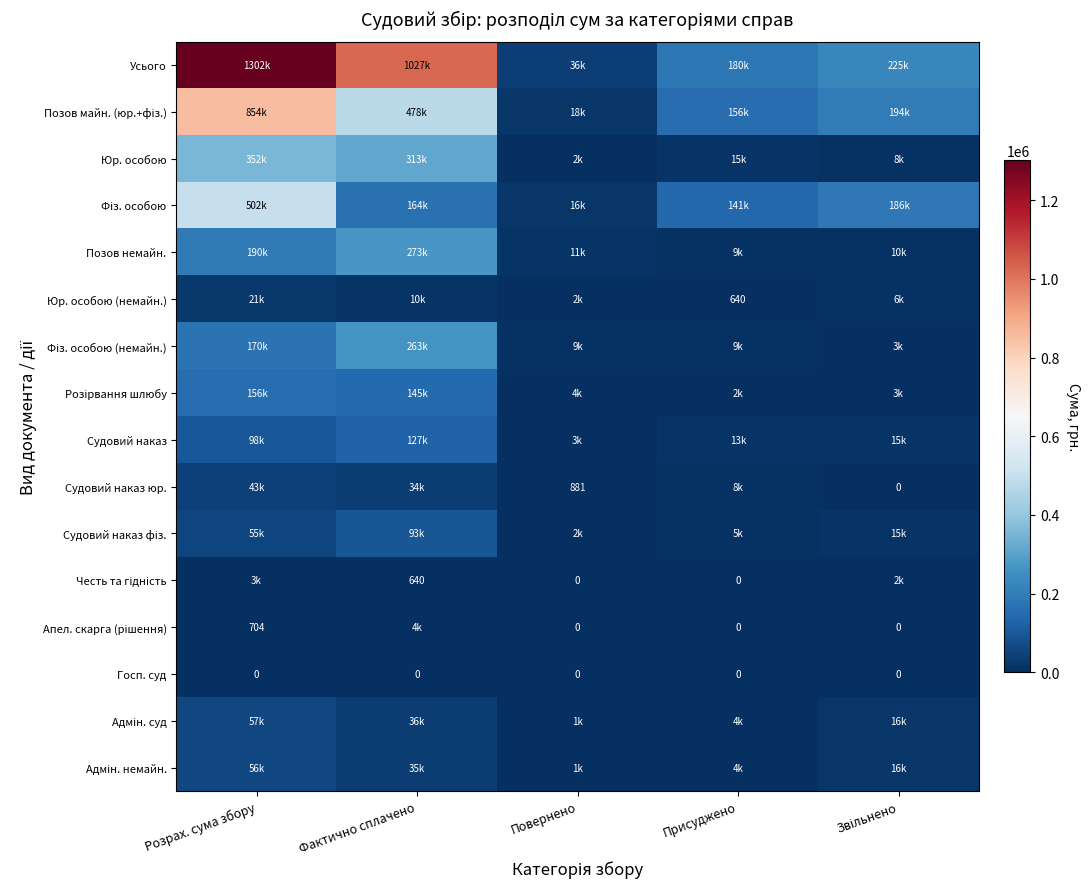

What is the sum of the Адмін. немайн. values at Фактично сплачено and Розрах. сума збору?

91360.0